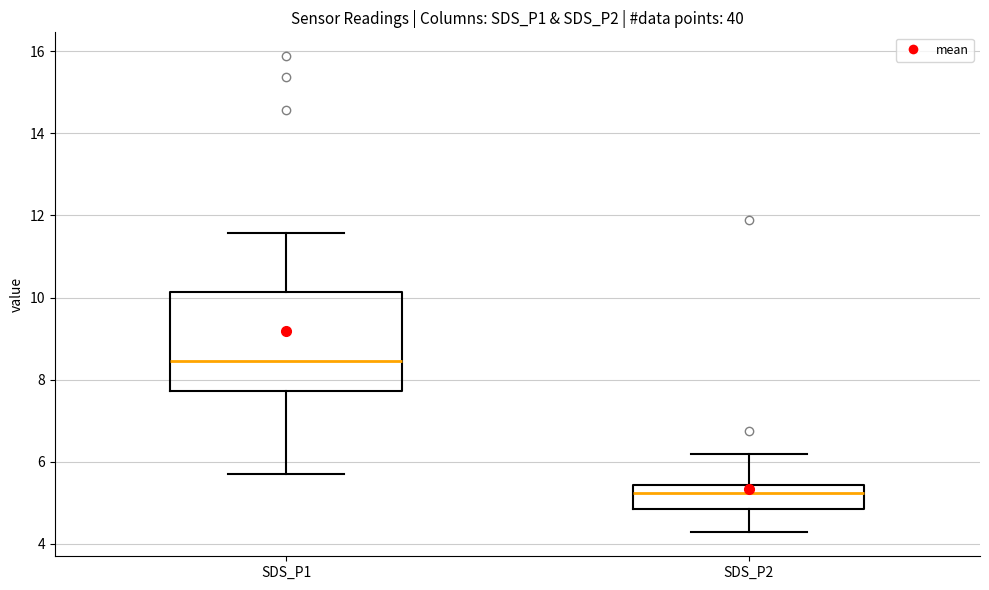

Which box's median line is the highest?

SDS_P1